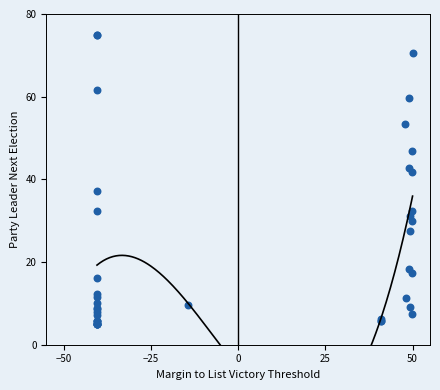

What Y value in the scatter plot is closest to 40?

41.8